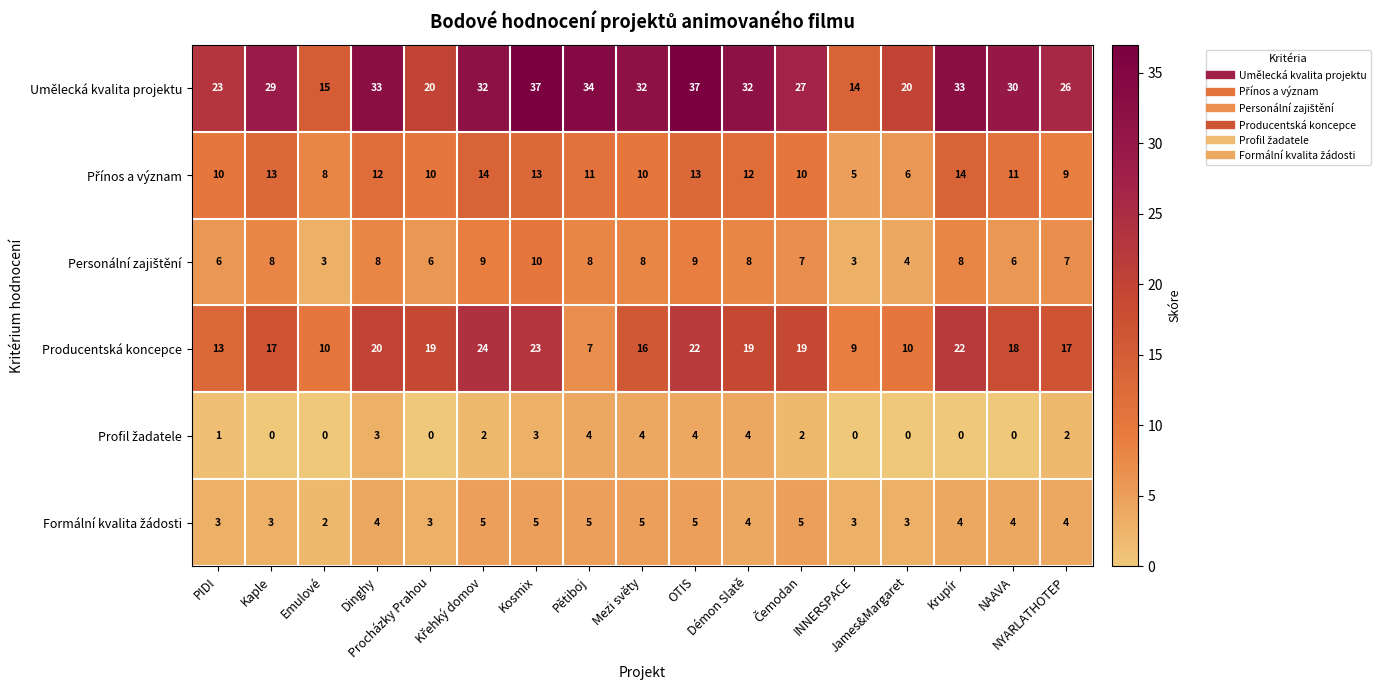

What is the greatest value displayed?

37